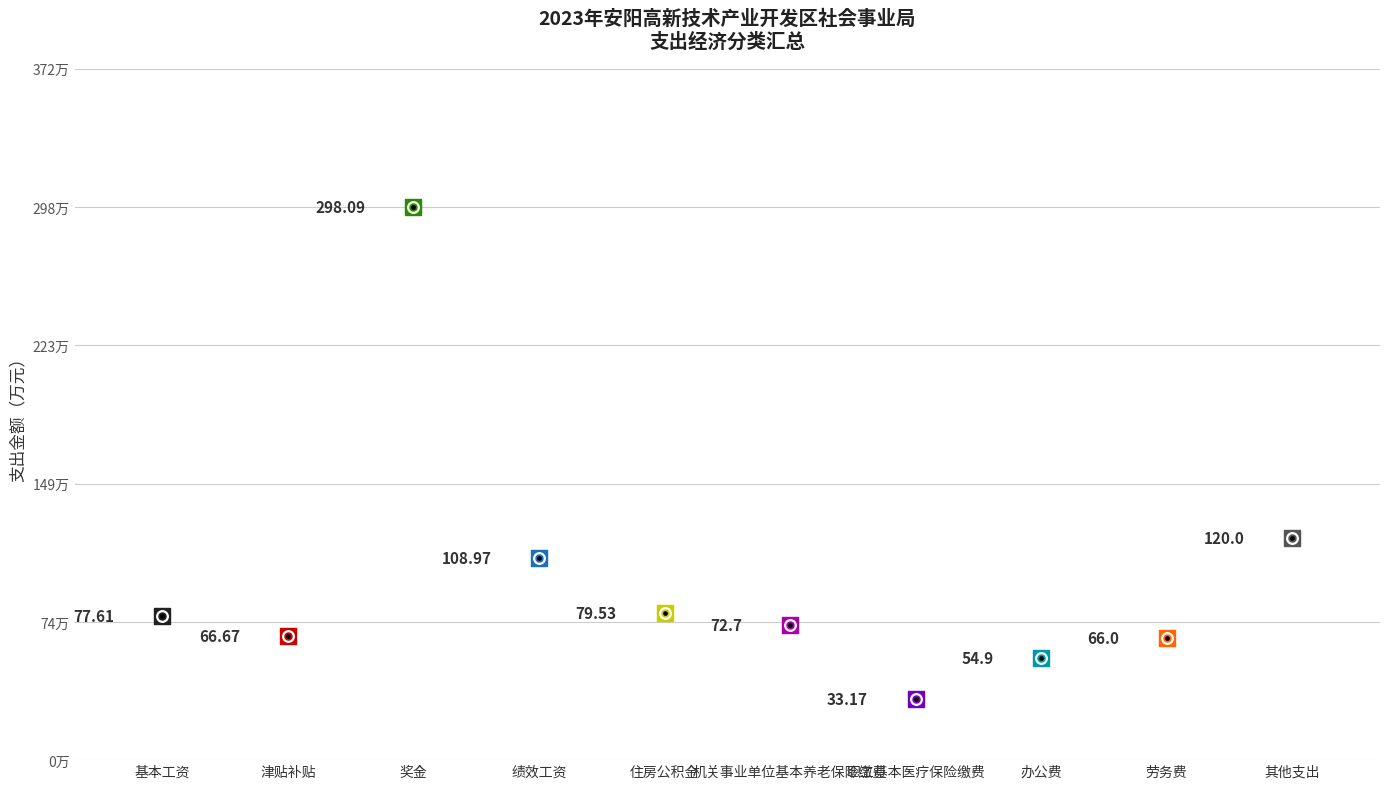

Which has a higher value, 绩效工资 or 津贴补贴?

绩效工资